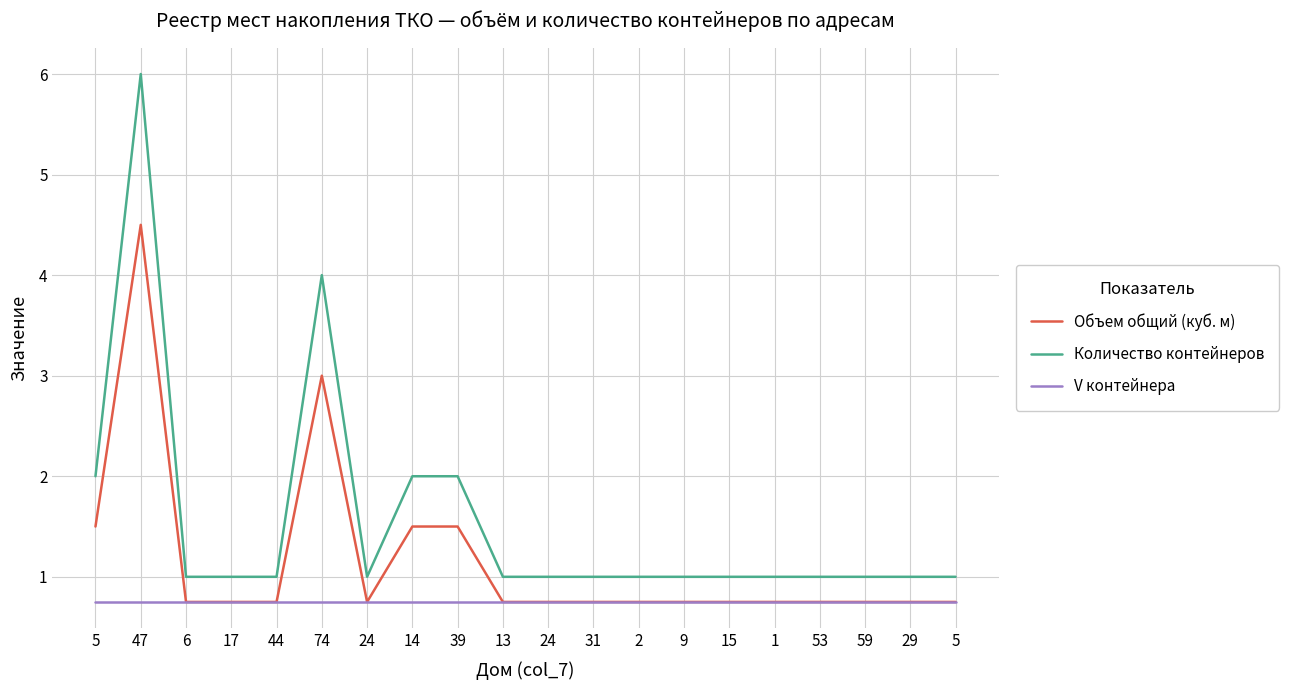

What are all the series names shown in the legend?

Объем общий (куб. м), Количество контейнеров, V контейнера